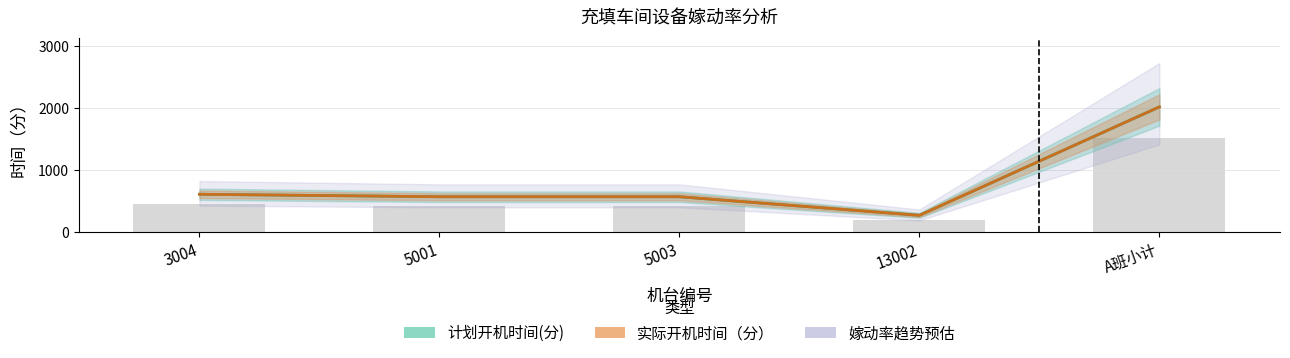

Where does the 实际开机时间（分） series first go above 570?

3004